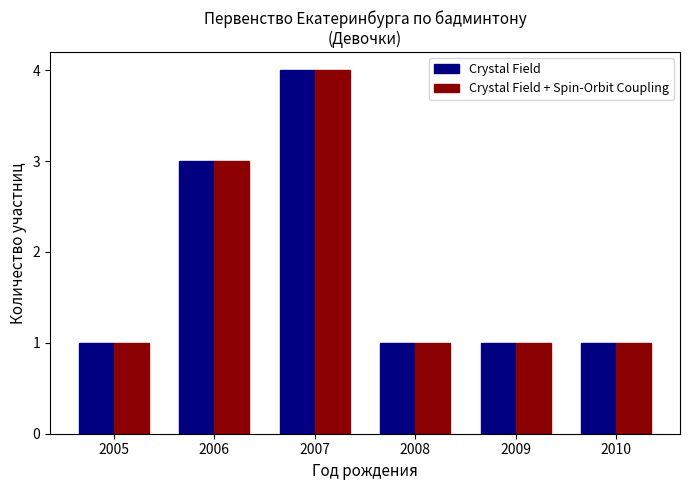

What is the greatest value displayed?

4